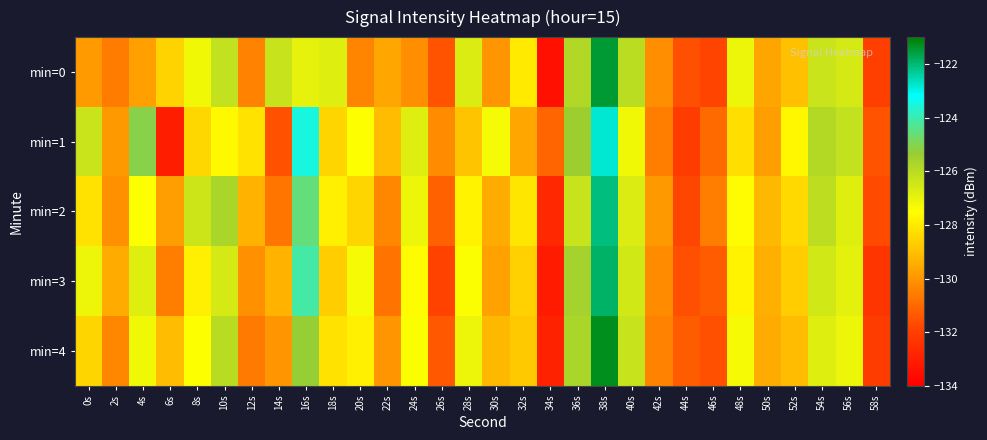

Which series has the widest spread of values?

min=0